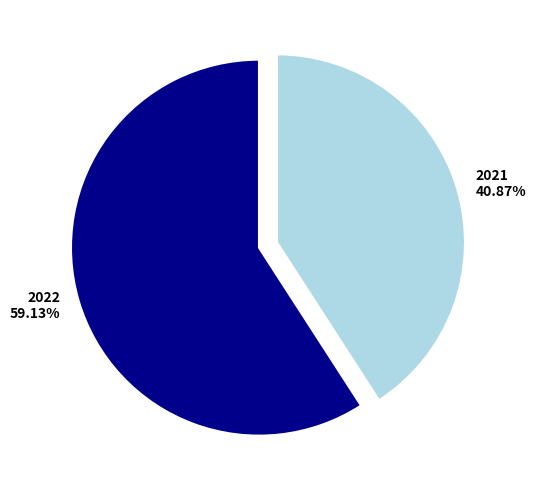

Approximately how many times larger is the value at 2021 compared to 2022?

0.7